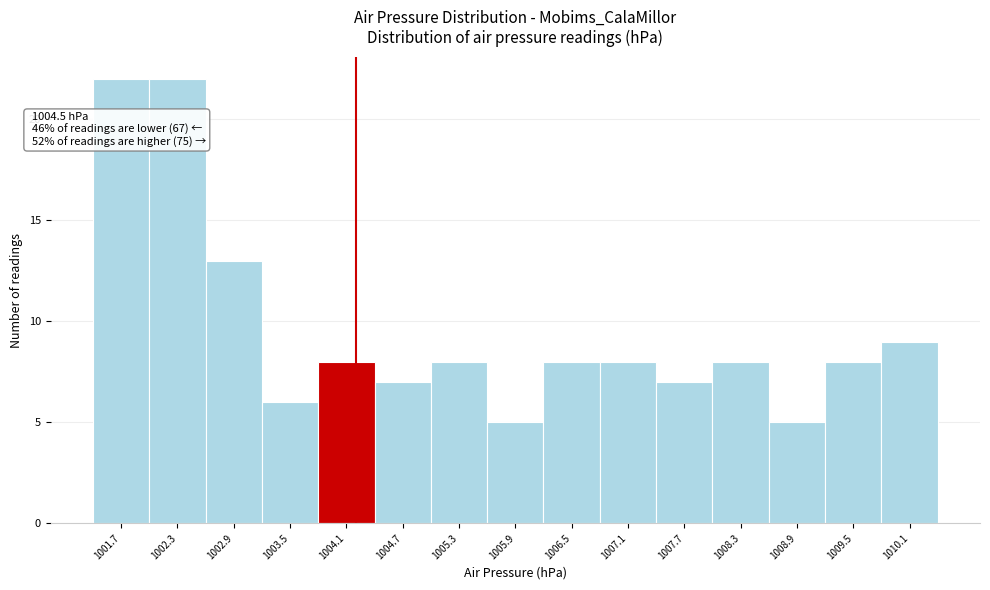

Reading left to right, list all the values displayed in this chart.

1001.7=22	1002.3=22	1002.9=13	1003.5=6	1004.1=8	1004.7=7	1005.3=8	1005.9=5	1006.5=8	1007.1=8	1007.7=7	1008.3=8	1008.9=5	1009.5=8	1010.1=9